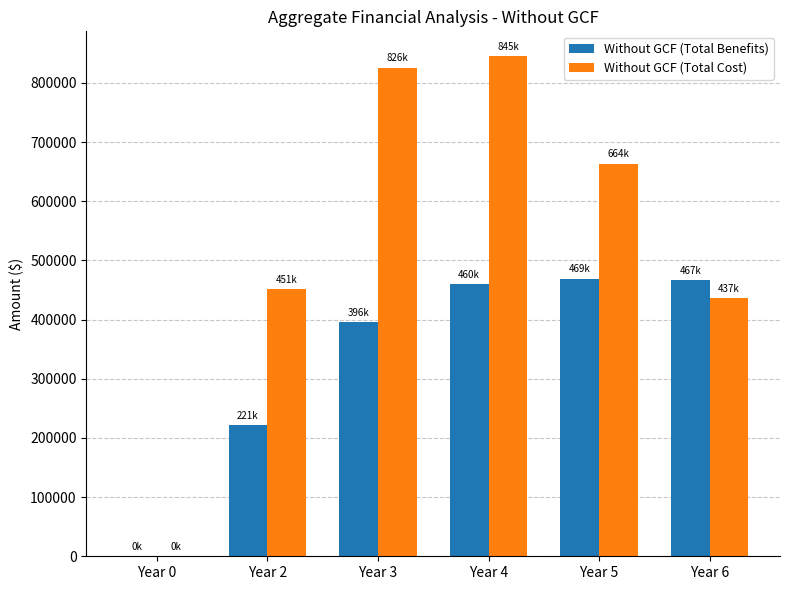

Is the value of Without GCF (Total Cost) at Year 2 greater than the value of Without GCF (Total Benefits) at Year 5?

No